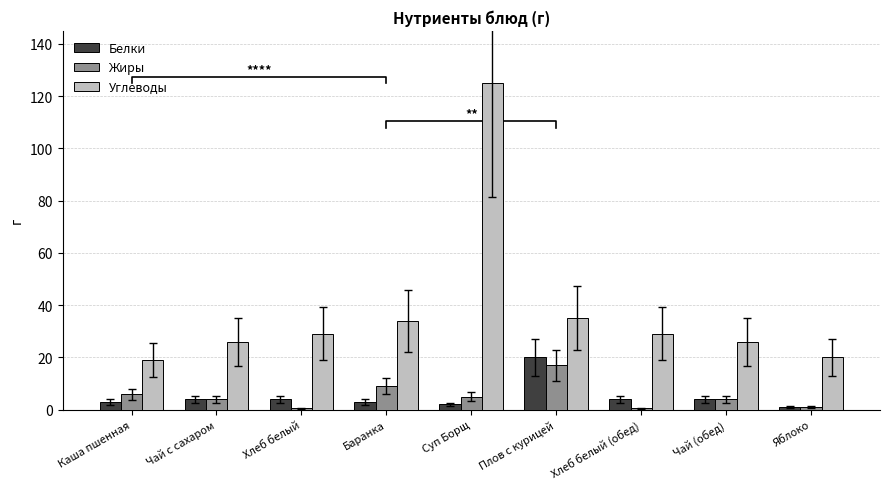

How many distinct data groups are displayed?

3